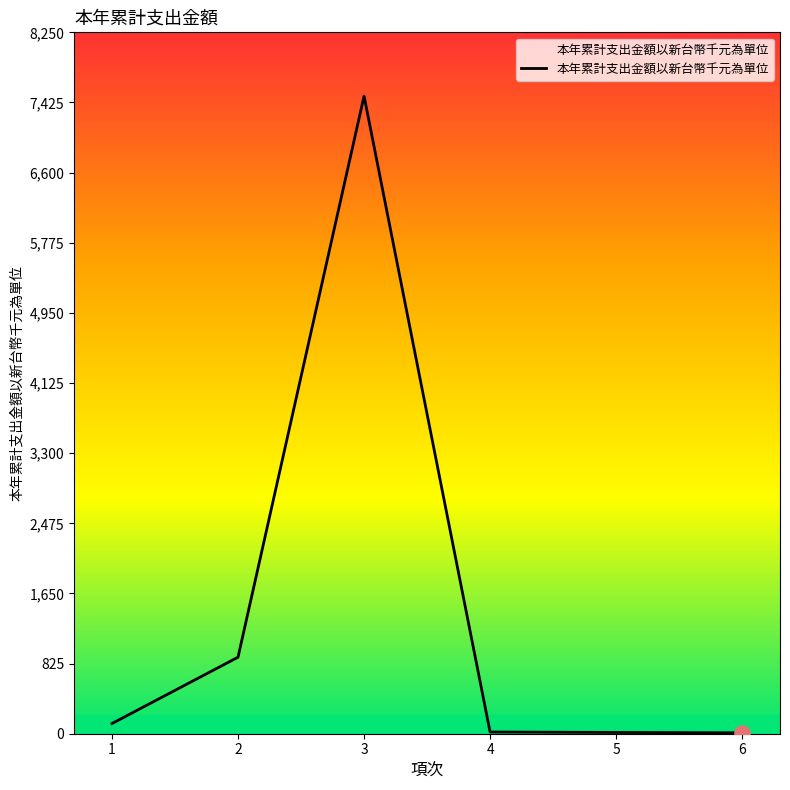

What is the change in value from 2 to 6?

-889